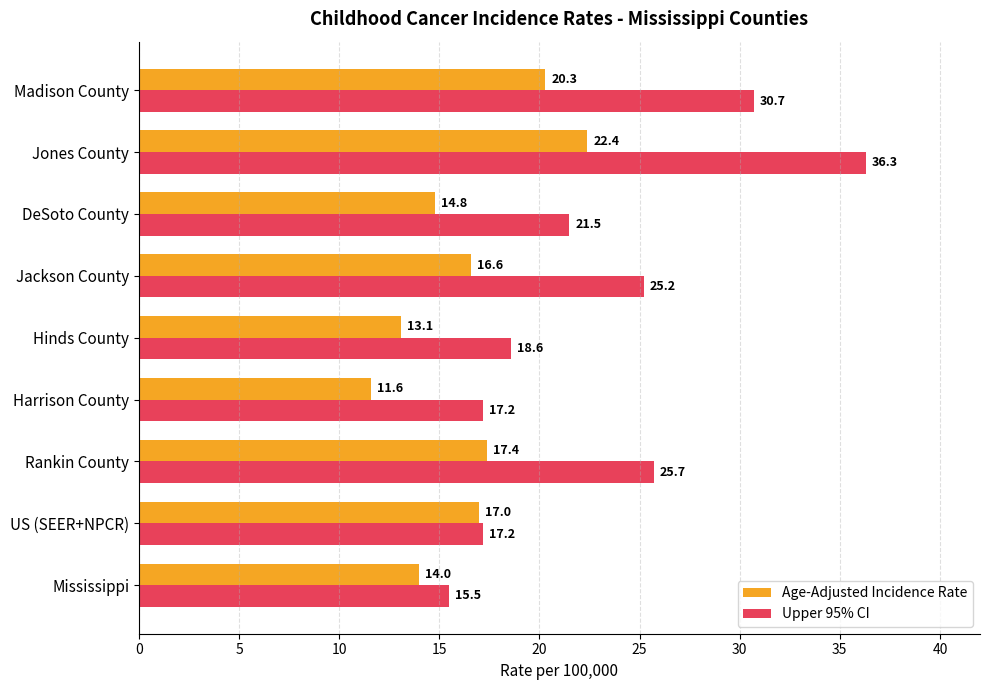

The value of Age-Adjusted Incidence Rate at US (SEER+NPCR) is 17.0. True or false?

True